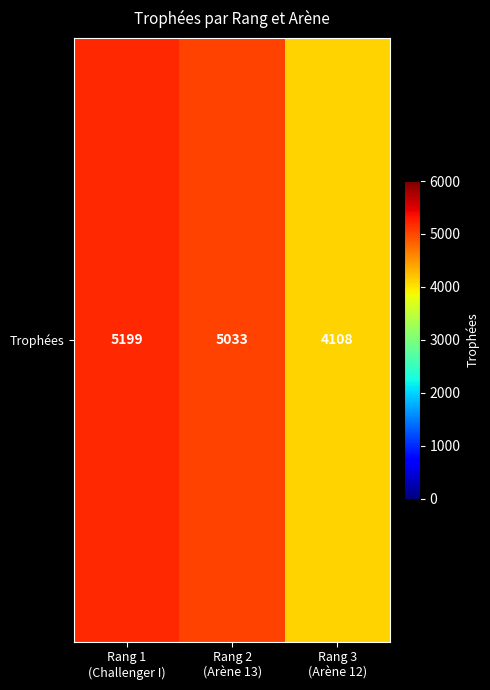

Which label corresponds to the largest value in the chart?

Rang 1
(Challenger I)